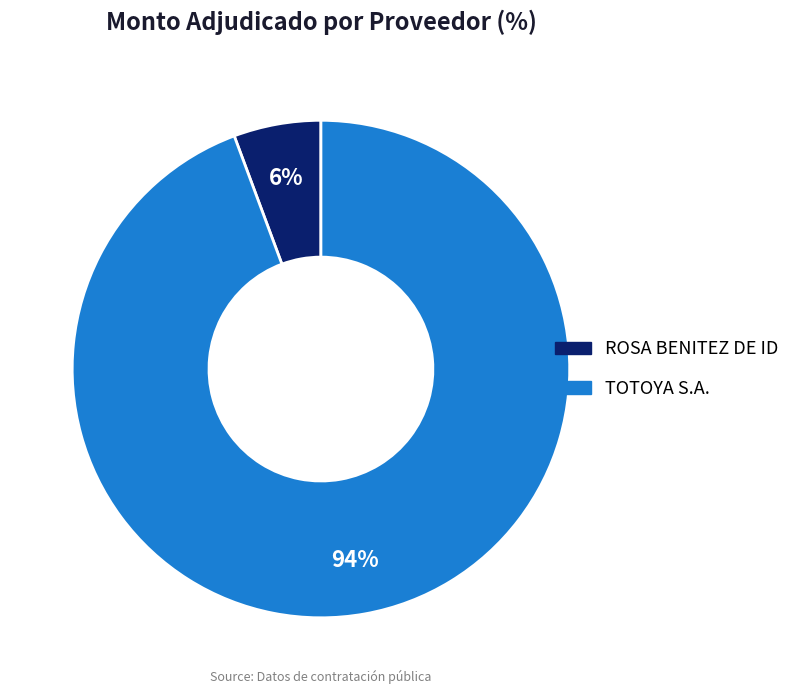

True or false: ROSA BENITEZ DE ID accounts for 6% of the total.

True